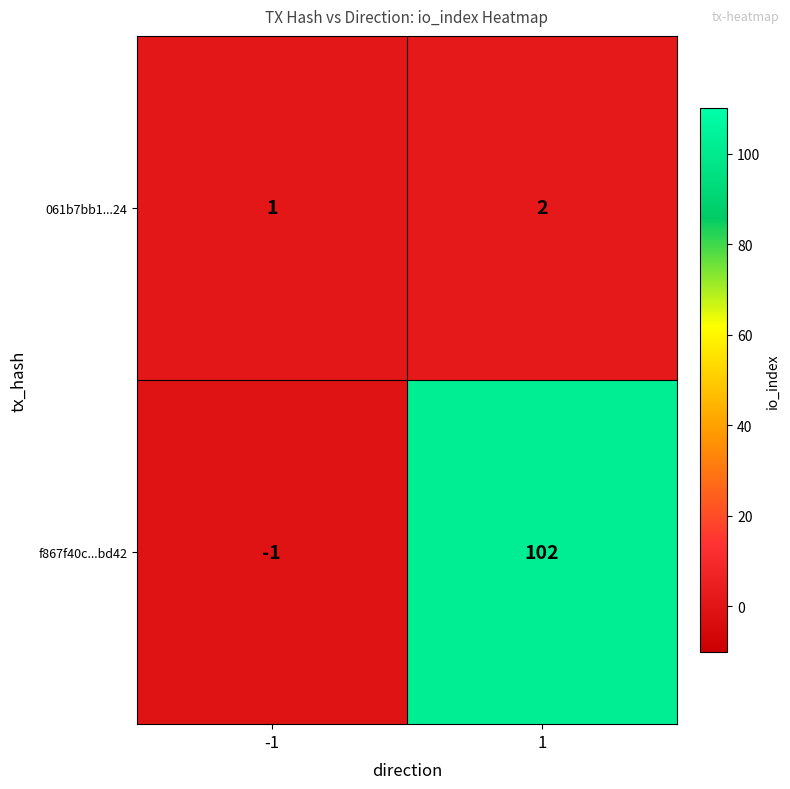

Reading left to right, list all the values displayed in this chart.

061b7bb1...24: -1=1	1=2
f867f40c...bd42: -1=-1	1=102